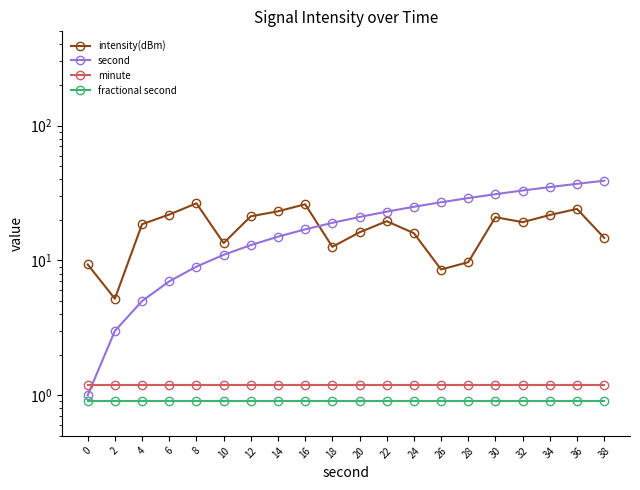

Does the chart have visible grid lines?

No